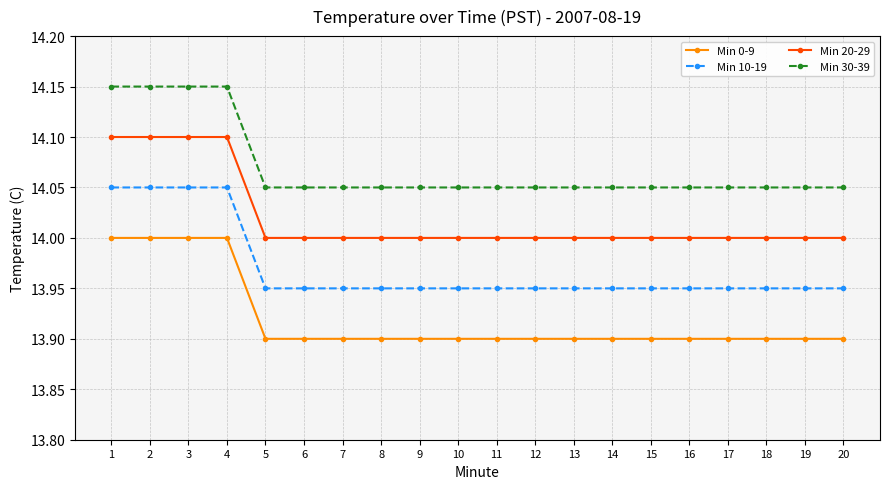

True or false: Min 30-39 has a value of 14.1 at 13.

True